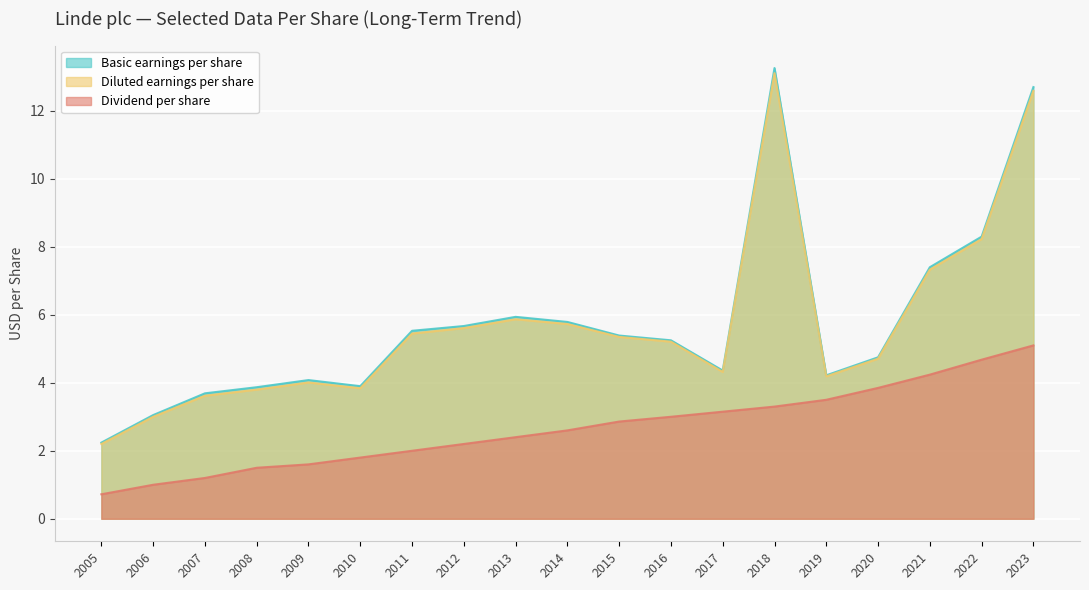

At which category is the sum across all series the highest?

2023